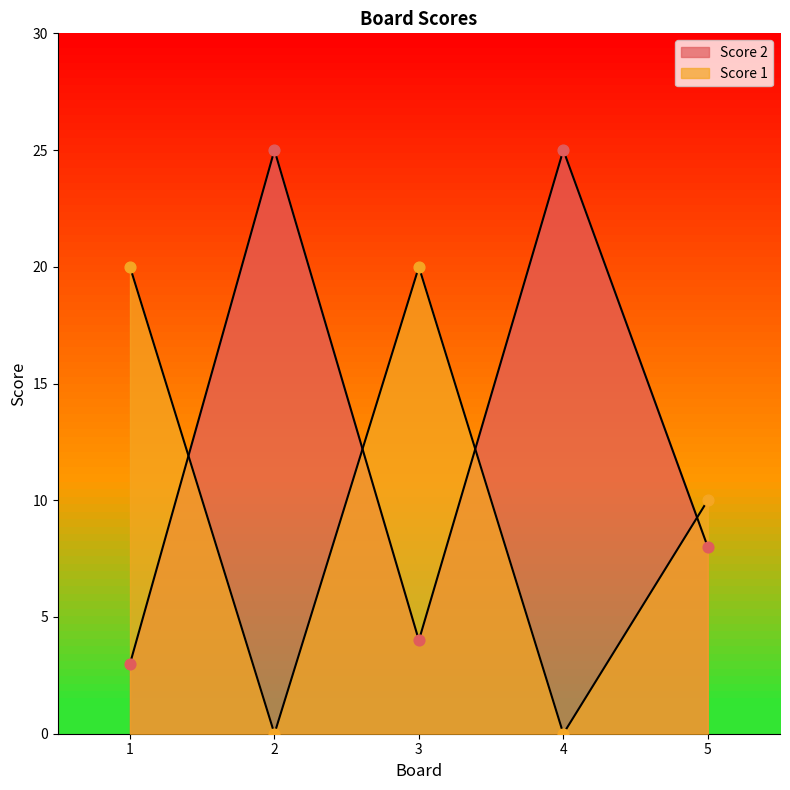

At how many categories does at least one series exceed 23?

2